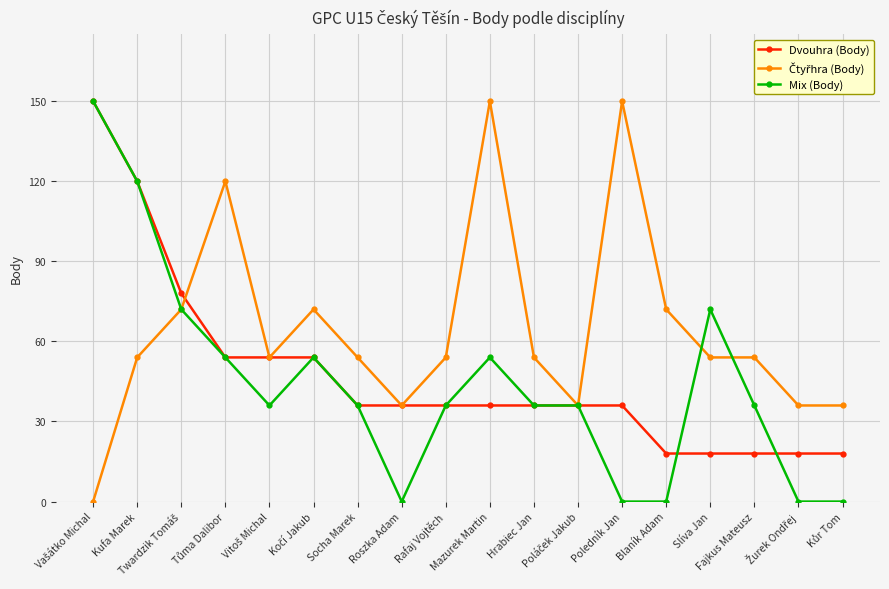

True or false: Dvouhra (Body) has a value of 36 at Rafaj Vojtěch.

True